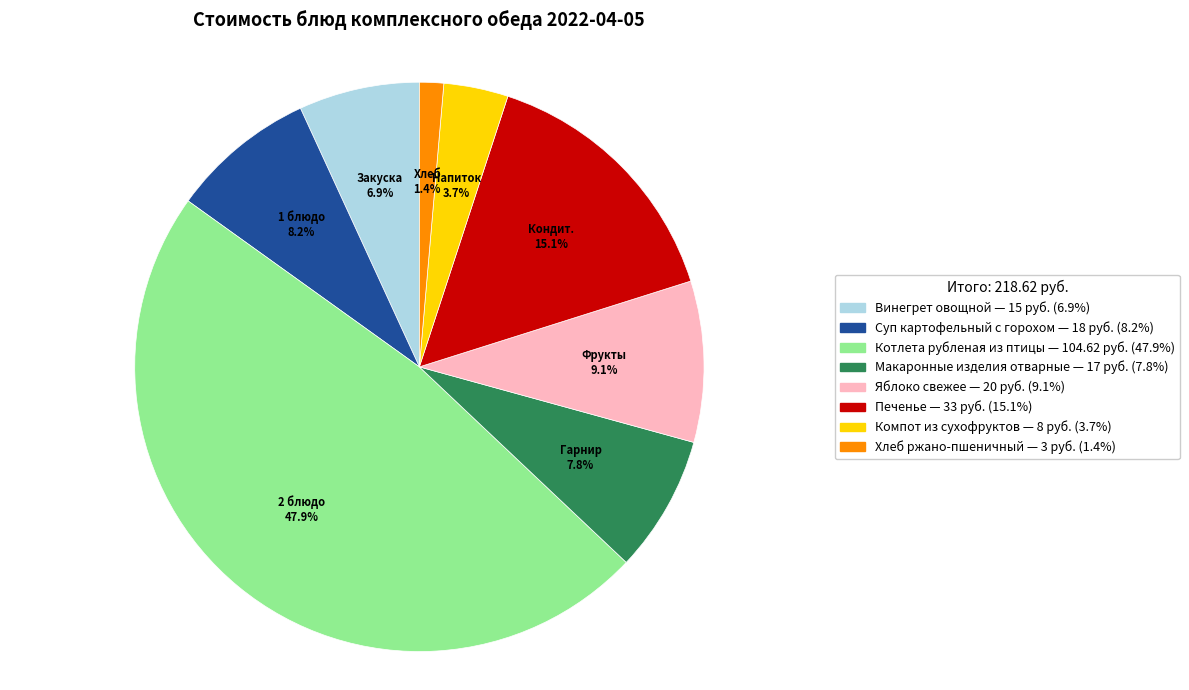

To the nearest percent, what is the average slice percentage?

12%